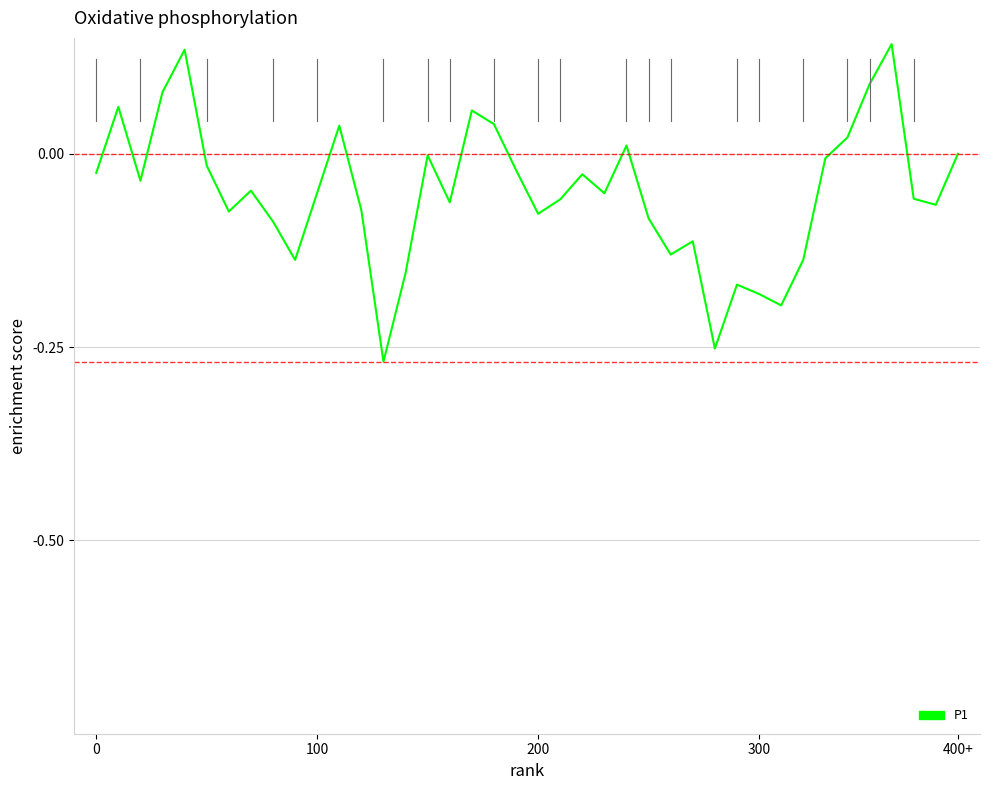

How many interior local peaks (higher than both neighbors) does the data have?

11